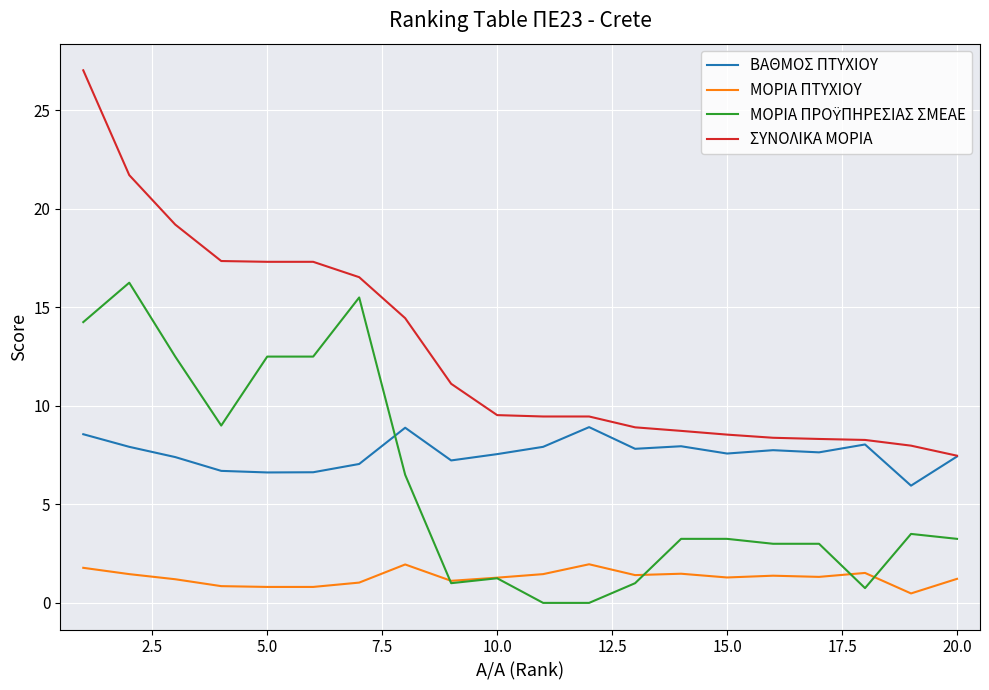

Which series has the largest range (max minus min)?

ΣΥΝΟΛΙΚΑ ΜΟΡΙΑ